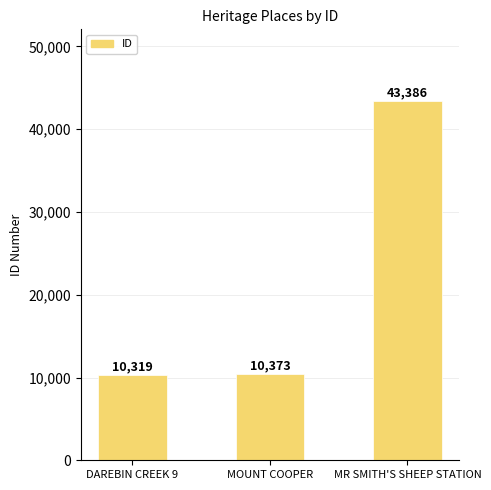

Approximately how many times larger is the value at DAREBIN CREEK 9 compared to MR SMITH'S SHEEP STATION?

0.2